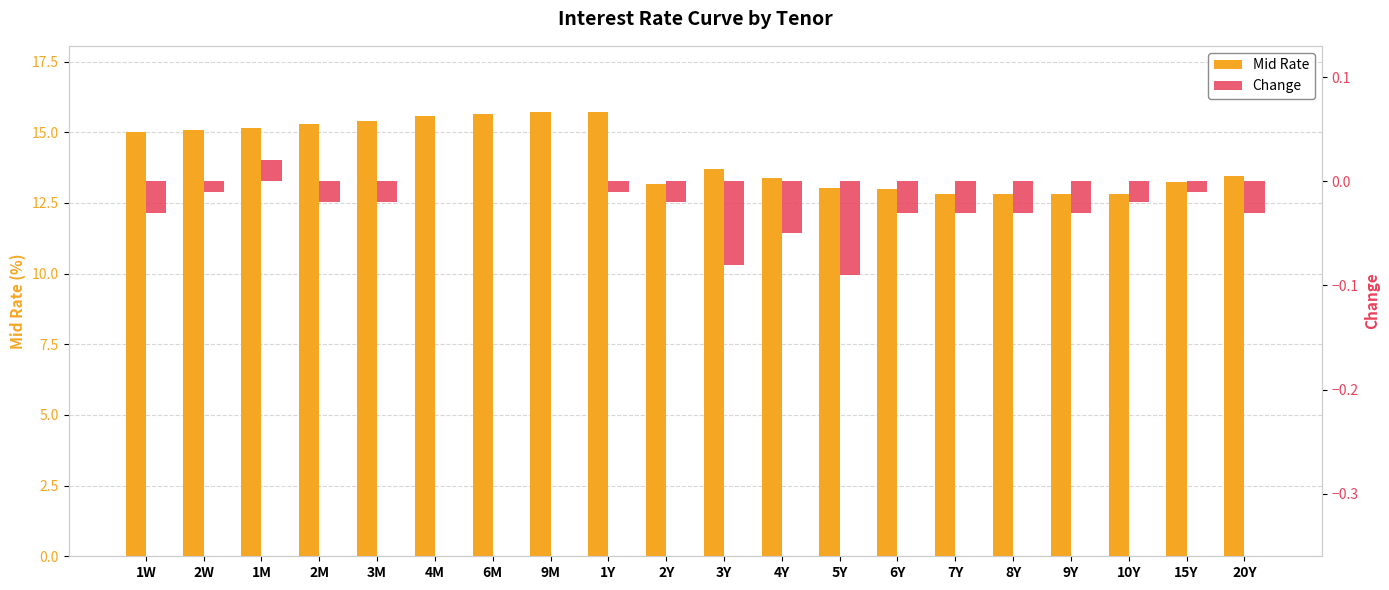

The Change series shows -0.0 at 8Y. True or false?

True